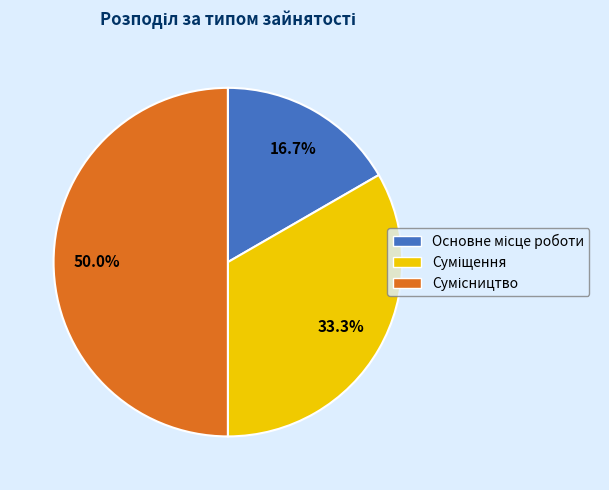

What percentage is the Основне місце роботи slice, to the nearest percent?

17%